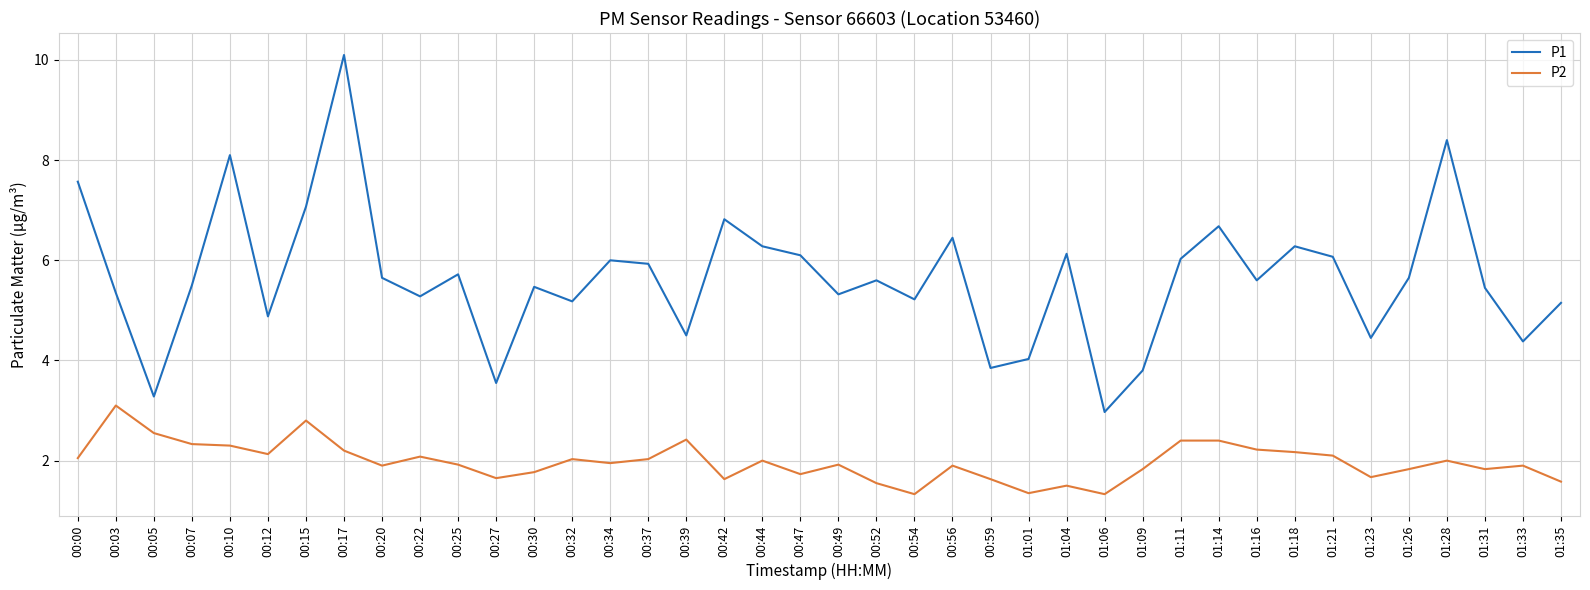

What position from the left is 00:27?

12